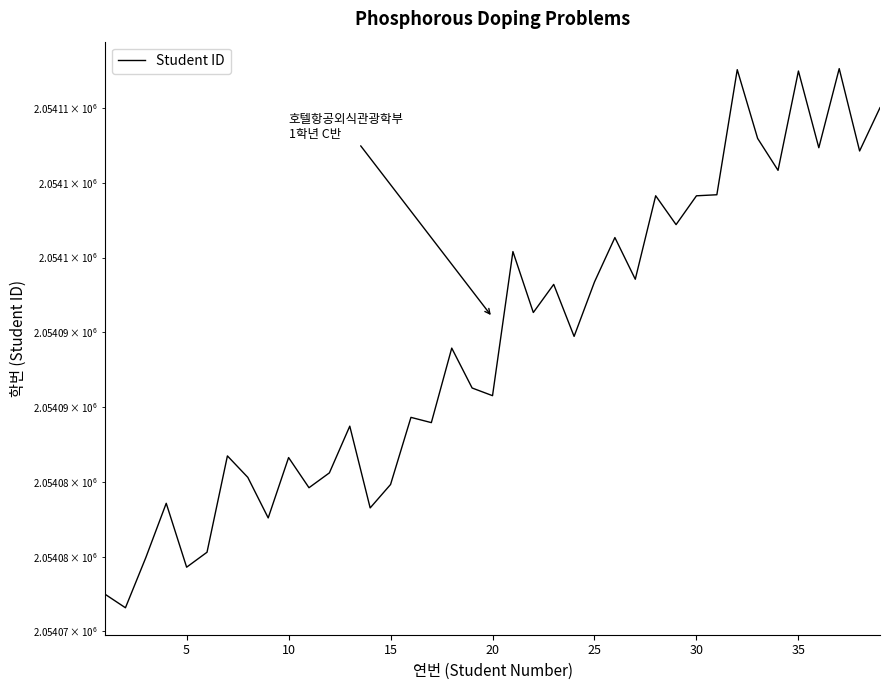

Where is the first local minimum?

5